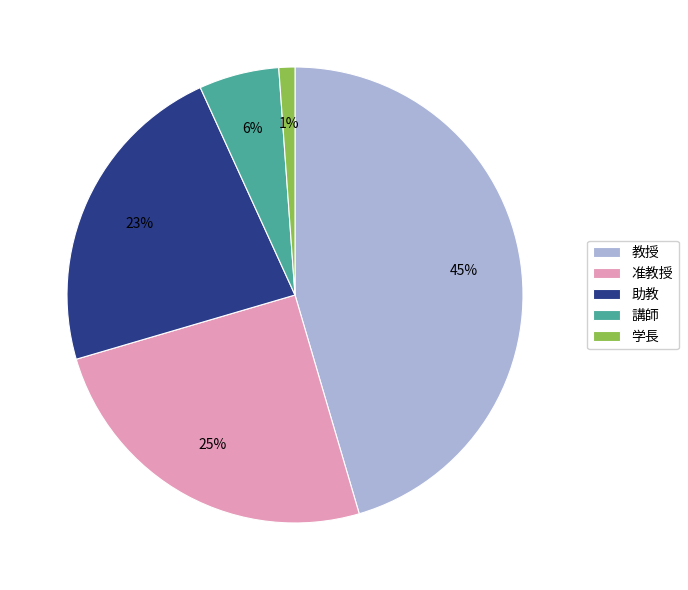

Rank the categories by value from highest to lowest.

教授, 准教授, 助教, 講師, 学長